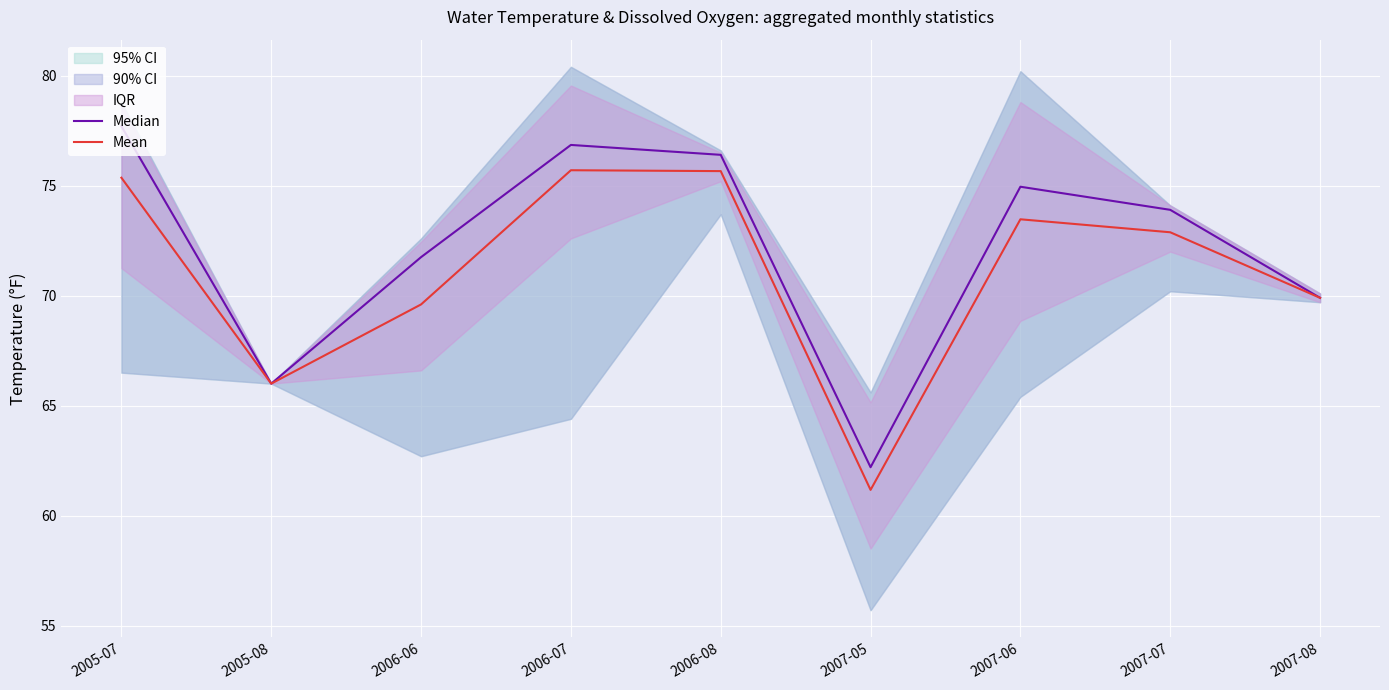

At which category is the sum across all series the highest?

2005-07